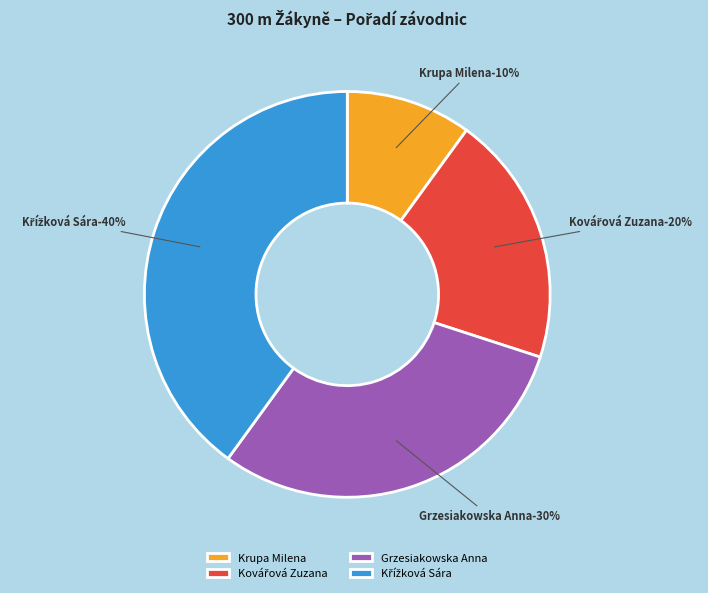

Combined, do Kovářová Zuzana and Grzesiakowska Anna account for over 50%?

No